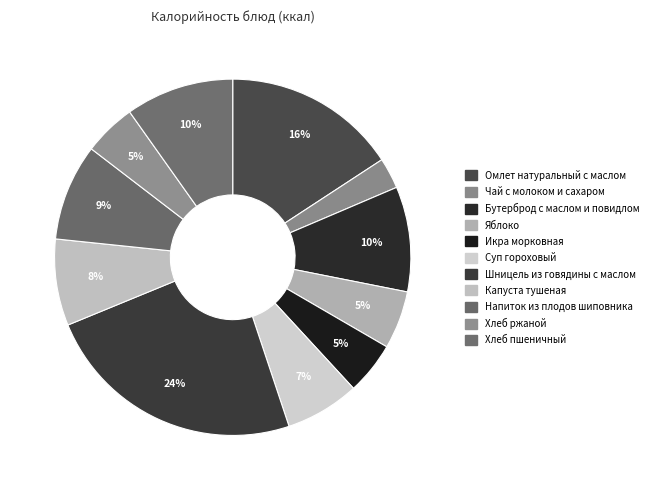

How many segments does this pie chart have?

11